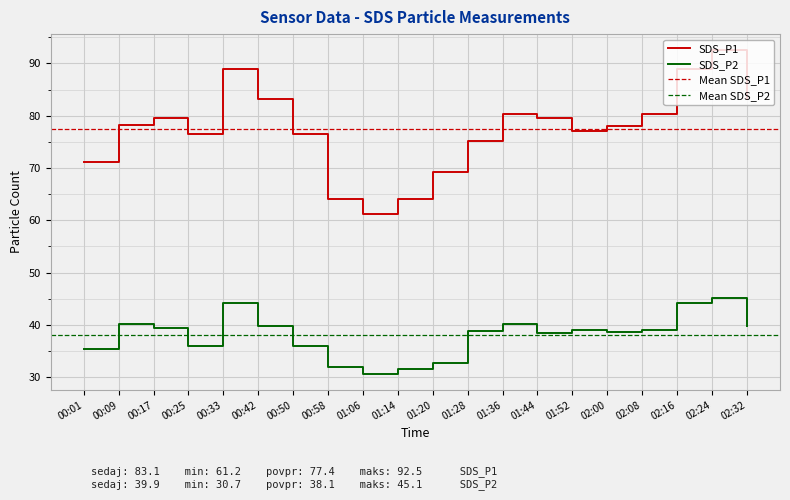

Reading left to right, extract all data points from this chart.

SDS_P1: 71.1	78.3	79.6	76.5	88.9	83.1	76.5	64.0	61.2	64.1	69.3	75.2	80.2	79.6	77.1	78.1	80.3	88.9	92.5	83.1
SDS_P2: 35.4	40.2	39.5	36.0	44.2	39.9	36.0	32.0	30.7	31.5	32.8	38.9	40.2	38.5	39.1	38.6	39.0	44.2	45.1	39.9